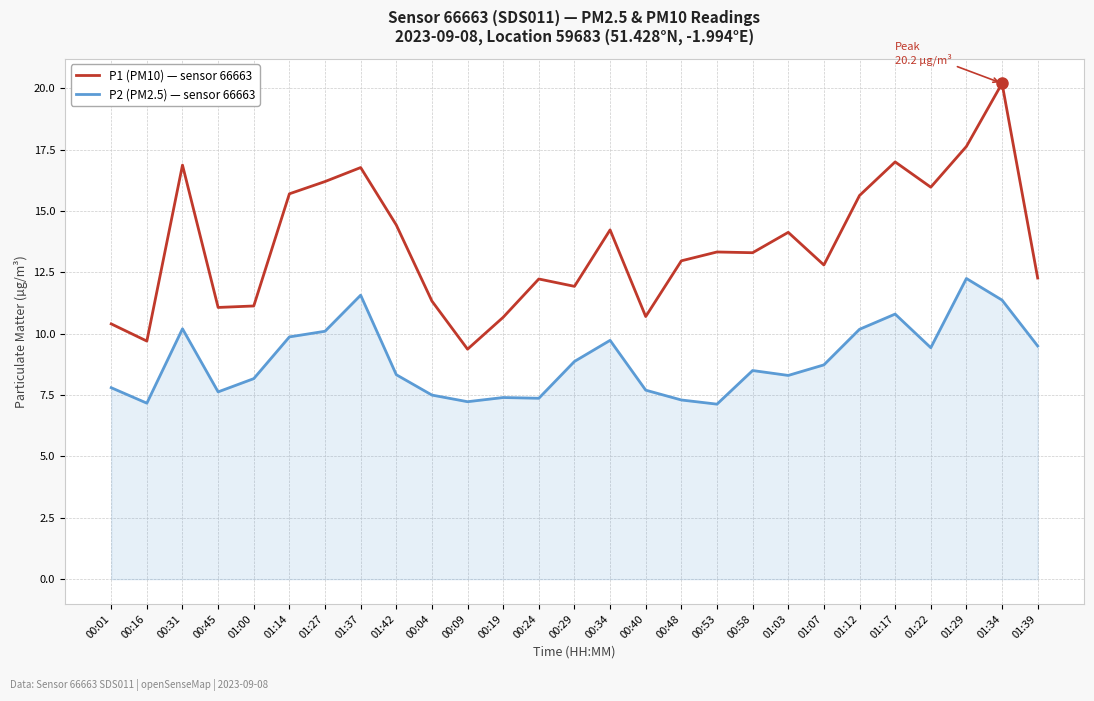

What is the spread (max minus min) of values at 00:24?

4.9